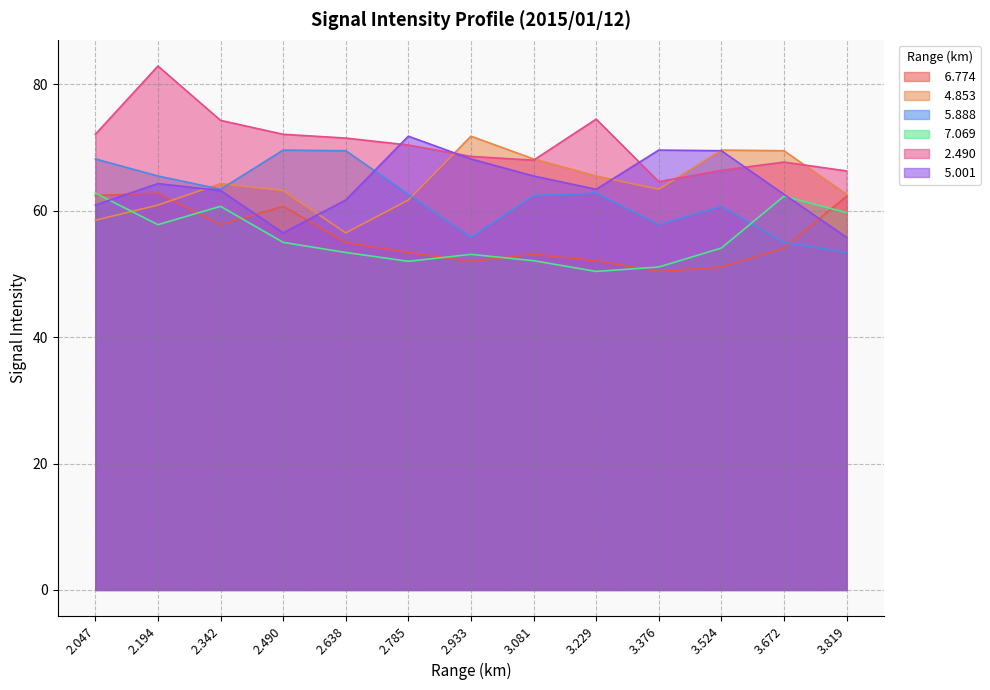

What is the approximate value of   6.774 at 3.524?

51.1